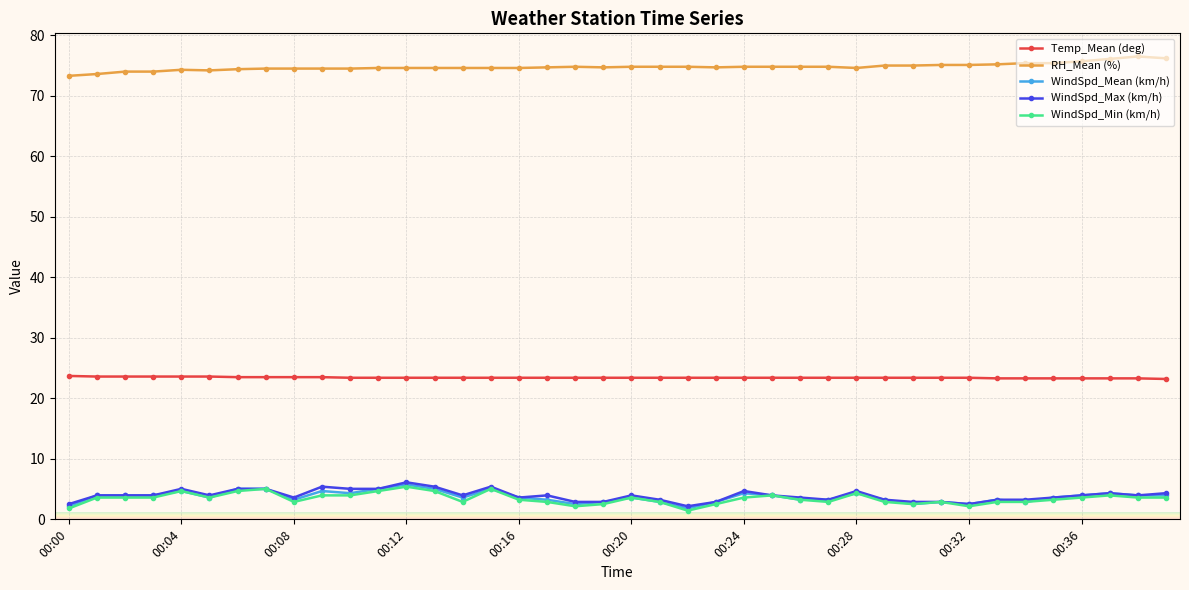

What is the smallest value displayed?

1.4